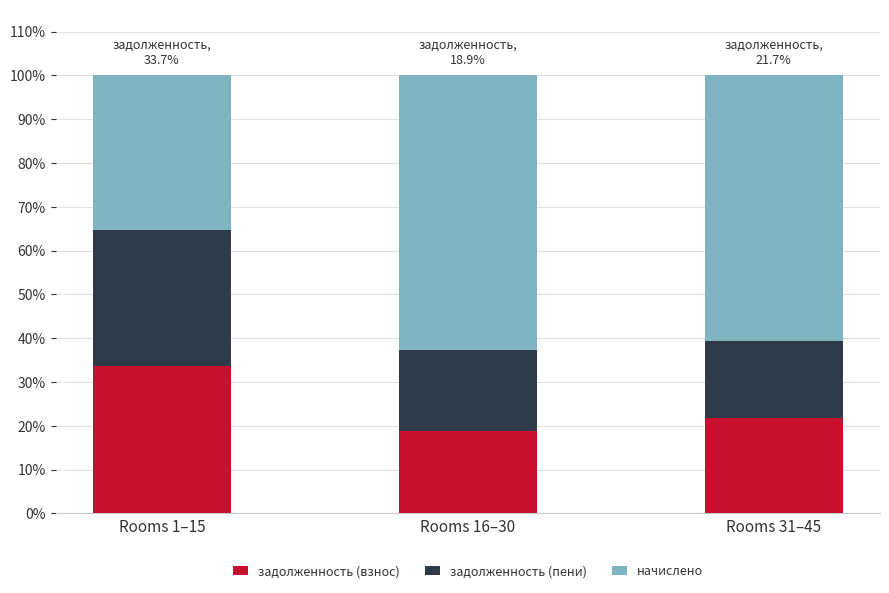

Does the chart contain stacked bars?

Yes